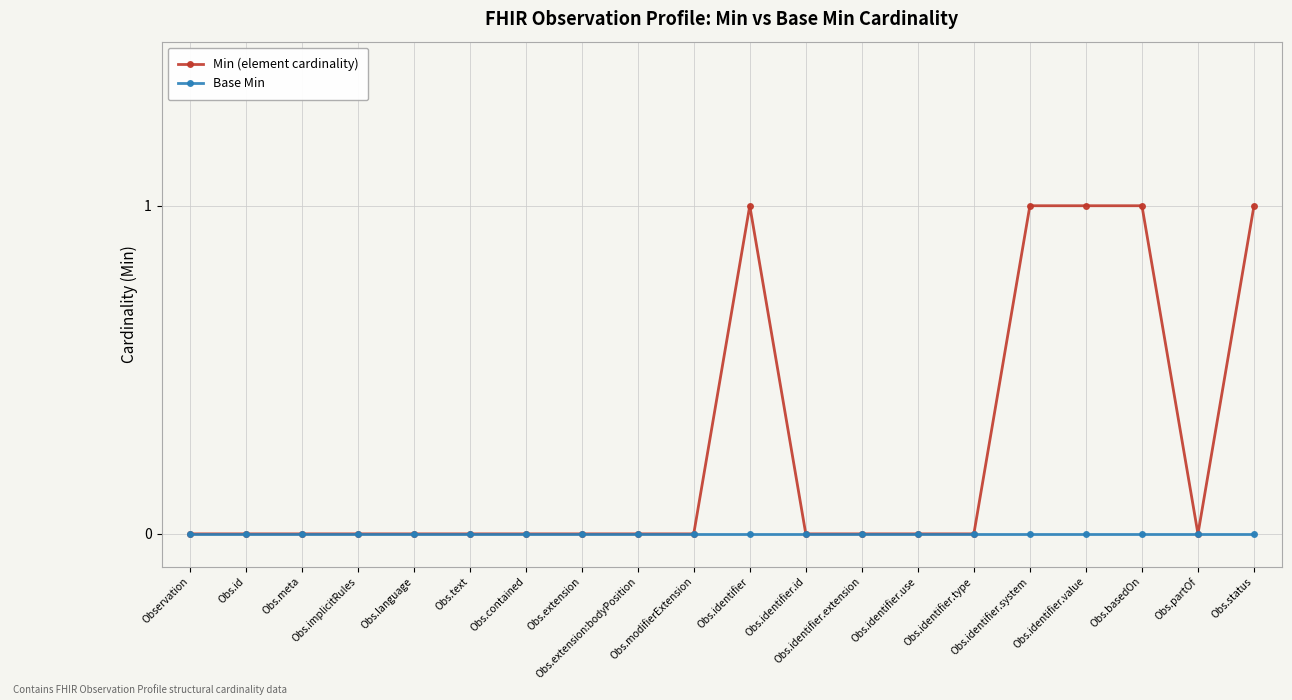

Reading right to left, extract all data points from this chart.

Min (element cardinality): Obs.status=1	Obs.partOf=0	Obs.basedOn=1	Obs.identifier.value=1	Obs.identifier.system=1	Obs.identifier.type=0	Obs.identifier.use=0	Obs.identifier.extension=0	Obs.identifier.id=0	Obs.identifier=1	Obs.modifierExtension=0	Obs.extension:bodyPosition=0	Obs.extension=0	Obs.contained=0	Obs.text=0	Obs.language=0	Obs.implicitRules=0	Obs.meta=0	Obs.id=0	Observation=0
Base Min: Obs.status=0	Obs.partOf=0	Obs.basedOn=0	Obs.identifier.value=0	Obs.identifier.system=0	Obs.identifier.type=0	Obs.identifier.use=0	Obs.identifier.extension=0	Obs.identifier.id=0	Obs.identifier=0	Obs.modifierExtension=0	Obs.extension:bodyPosition=0	Obs.extension=0	Obs.contained=0	Obs.text=0	Obs.language=0	Obs.implicitRules=0	Obs.meta=0	Obs.id=0	Observation=0